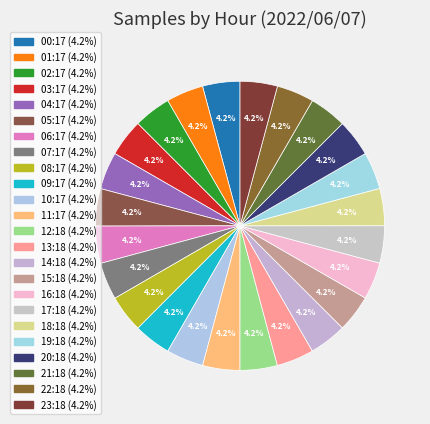

To the nearest percent, what percentage of the pie is 03:17?

4%